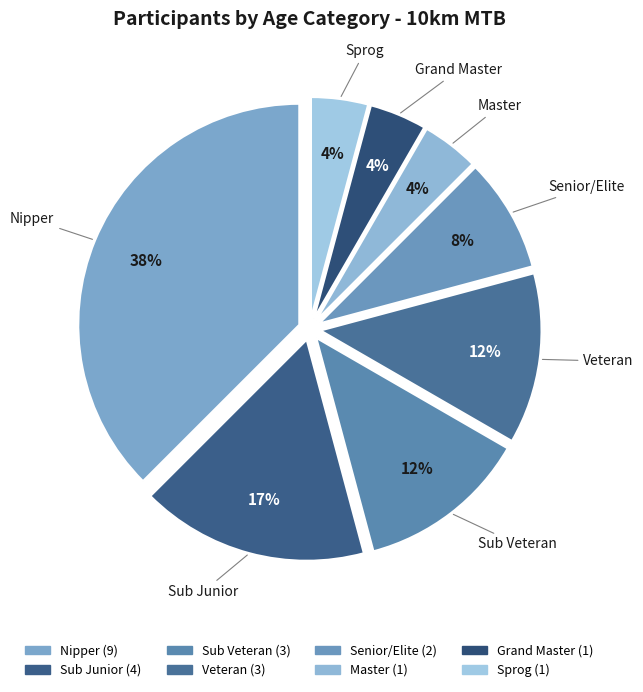

Do Veteran and Sub Veteran together represent more than half of the pie?

No